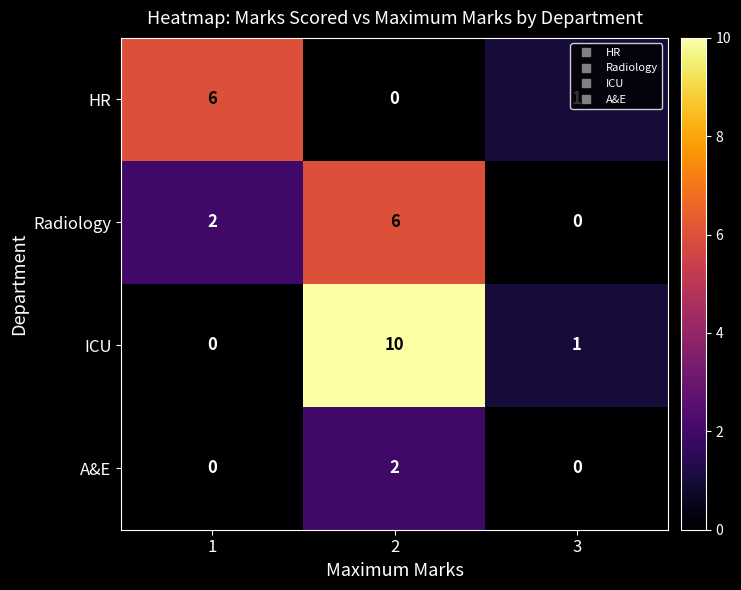

At 2, list the series in order from largest to smallest.

ICU, Radiology, A&E, HR